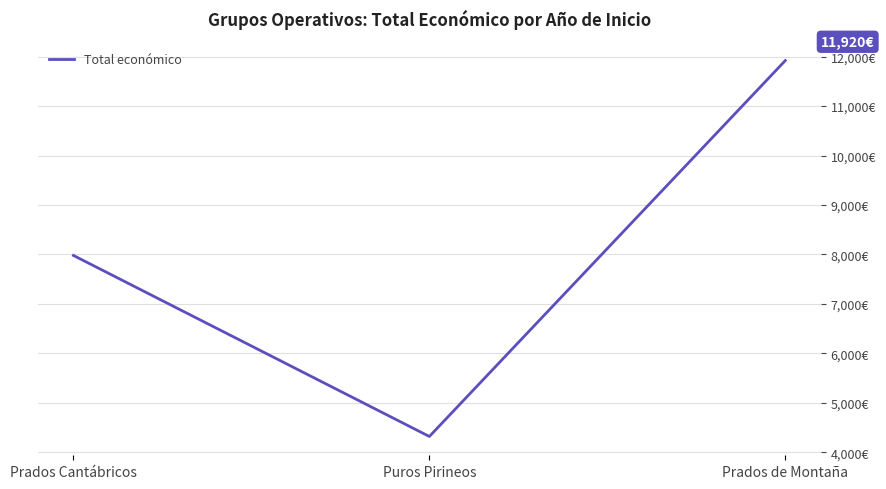

Reading right to left, list all the values displayed in this chart.

Prados de Montaña=11920	Puros Pirineos=4320	Prados Cantábricos=7980